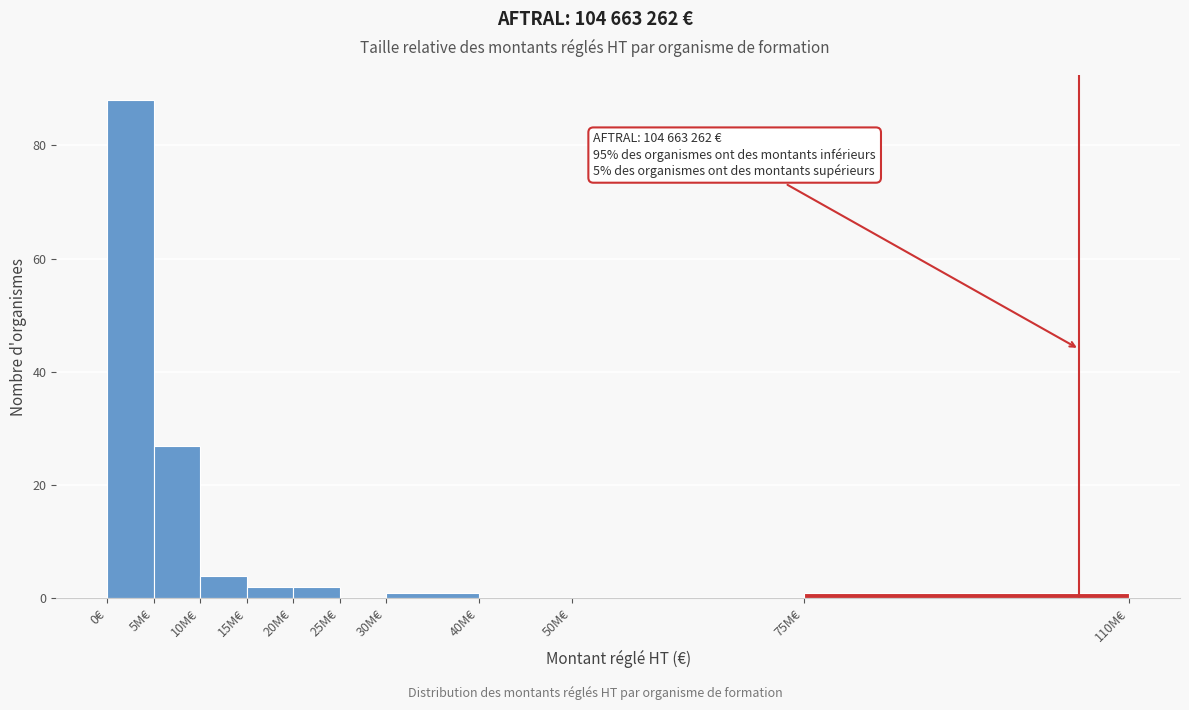

Reading left to right, extract all data points from this chart.

0€=88	5M€=27	10M€=4	15M€=2	20M€=2	25M€=0	30M€=1	40M€=0	50M€=0	75M€=1